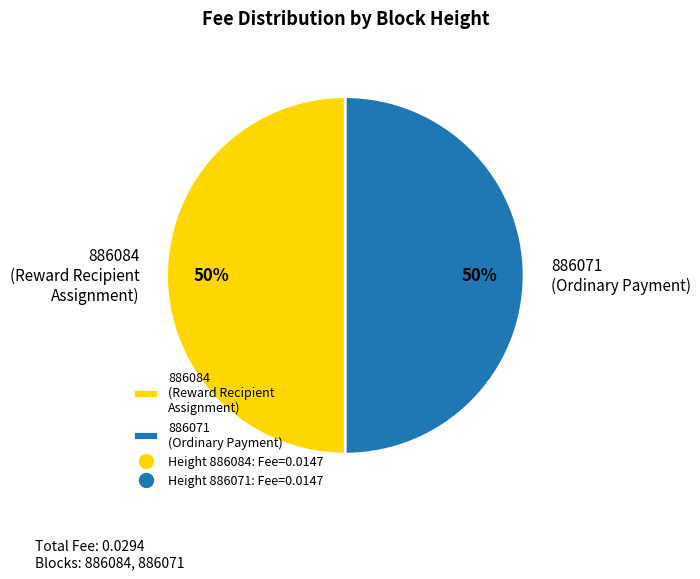

To the nearest percent, what is the difference between the largest and smallest slice percentages?

0%